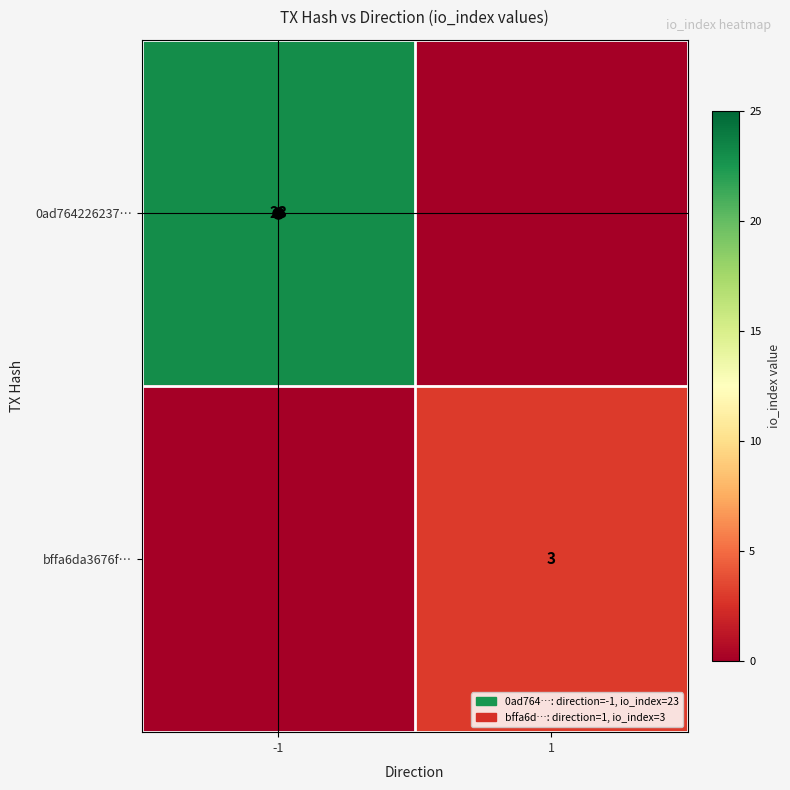

Is it true that 0ad764226237… equals 8 at -1?

False